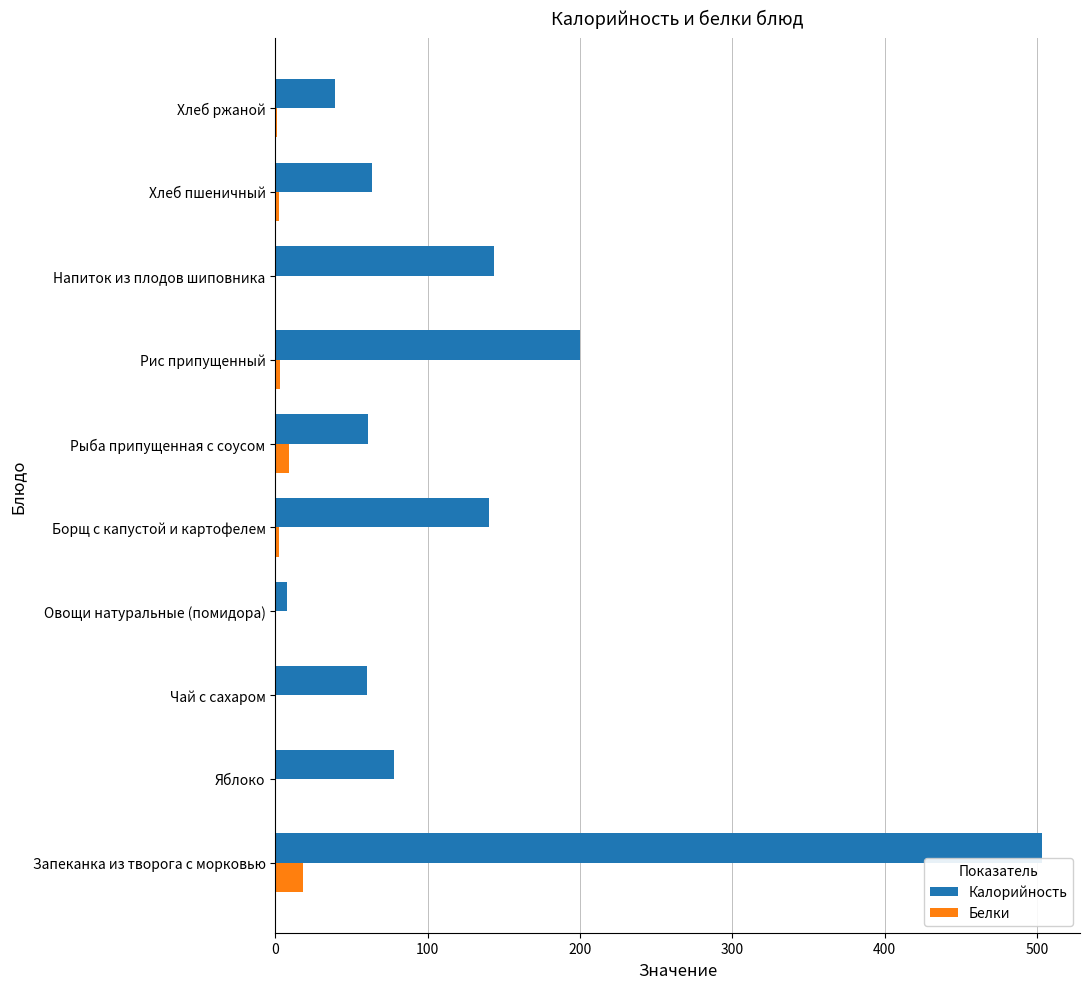

Between Чай с сахаром and Овощи натуральные (помидора), which series saw the biggest shift?

Калорийность